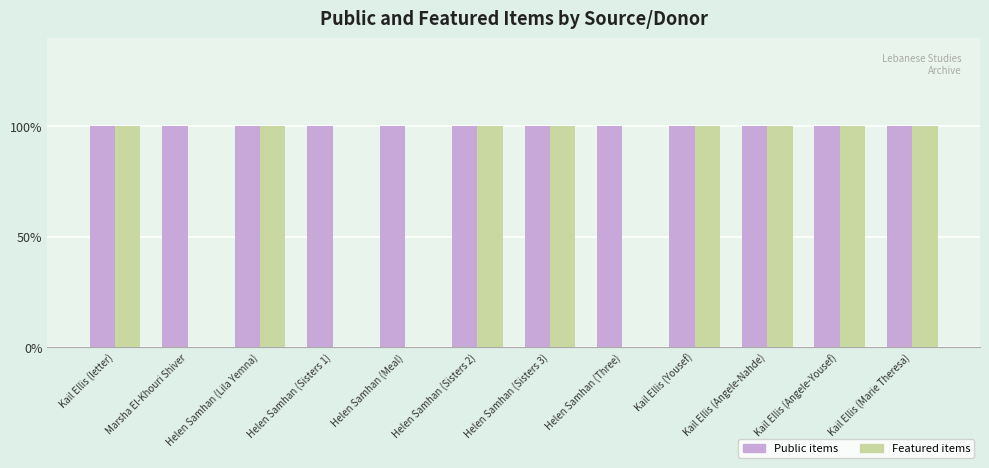

Reading left to right, list all the values displayed in this chart.

Public items: 1	1	1	1	1	1	1	1	1	1	1	1
Featured items: 1	0	1	0	0	1	1	0	1	1	1	1